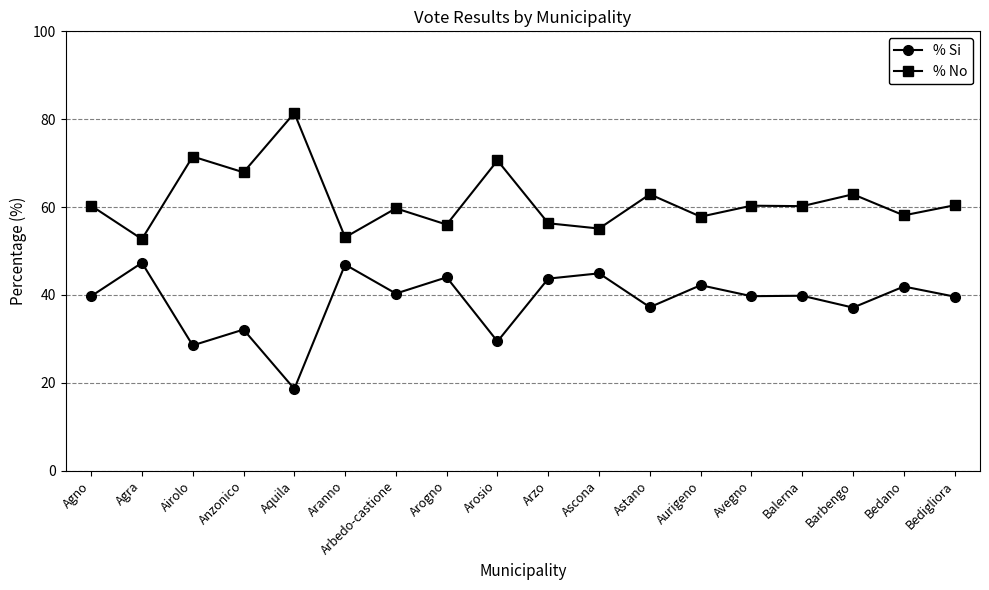

What is the average value of the % Si series?

38.5